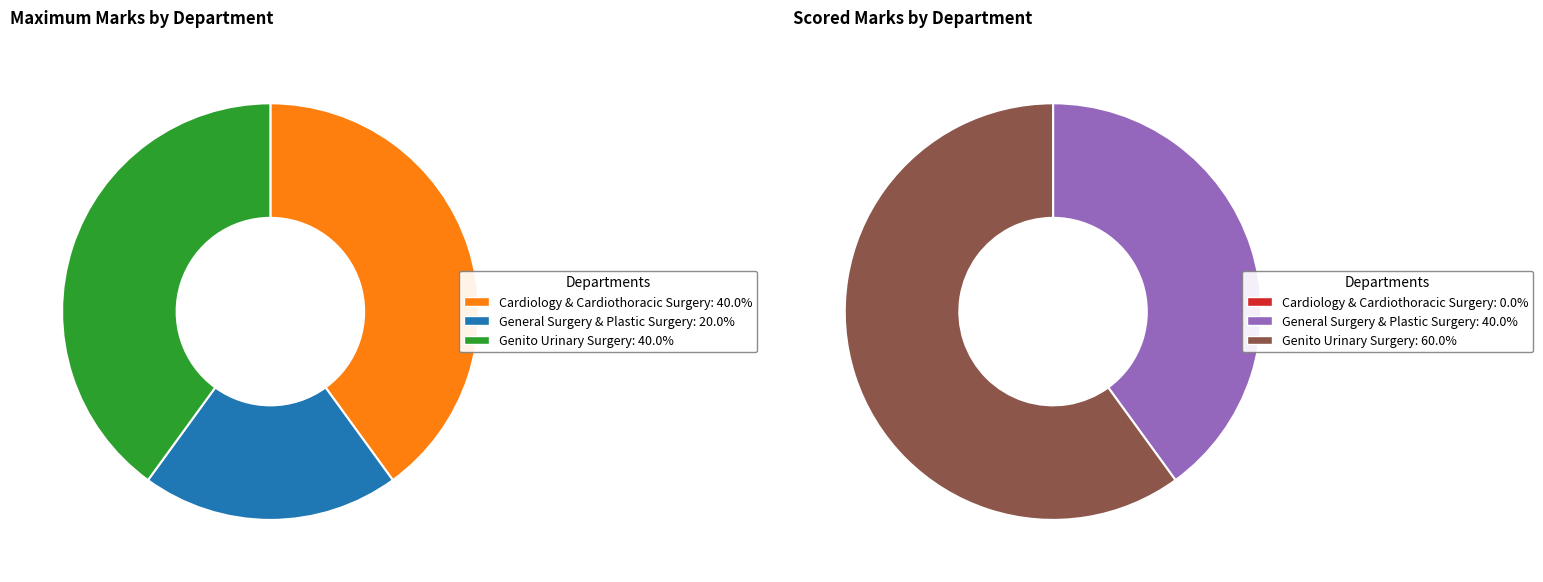

How many slices are in this pie chart?

3